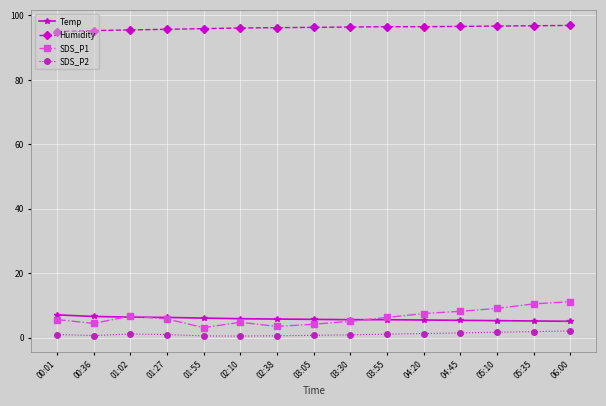

True or false: SDS_P2 and Humidity cross at least once.

False